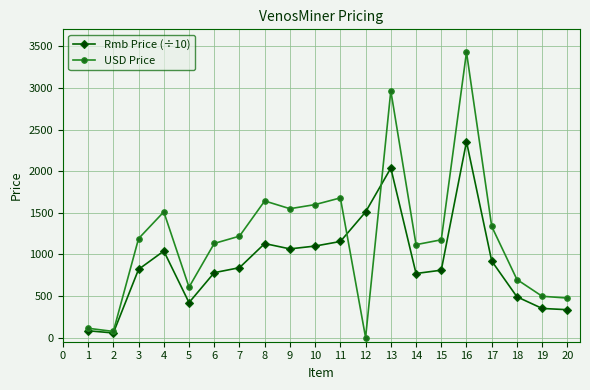

At 18, list the series in order from smallest to largest.

Rmb Price (÷10), USD Price